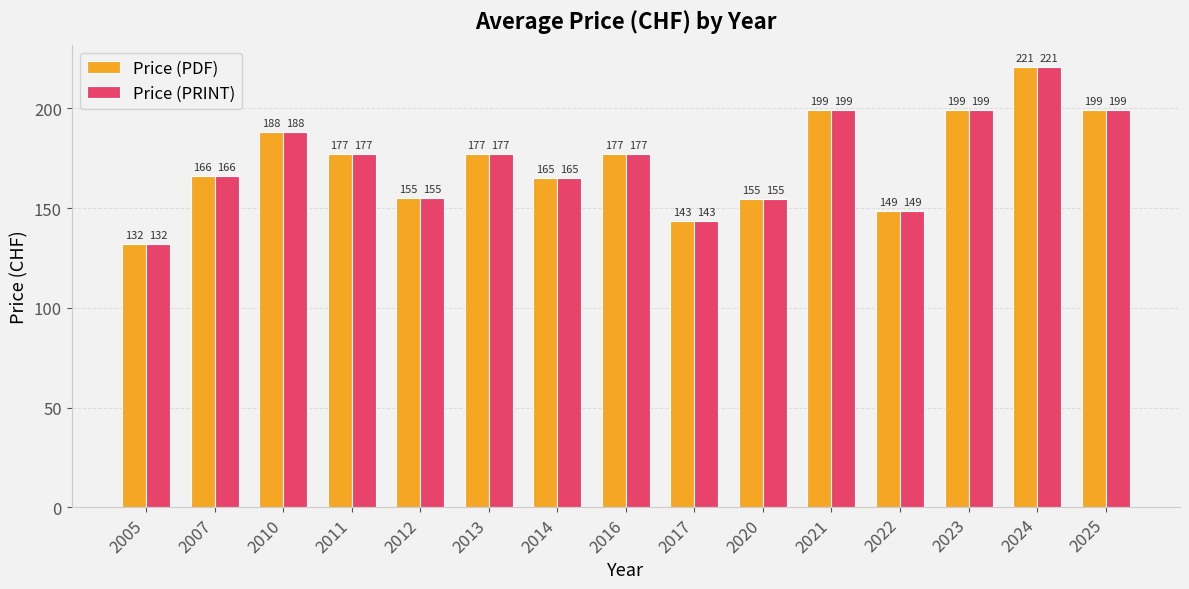

Count the number of data series in this chart.

2